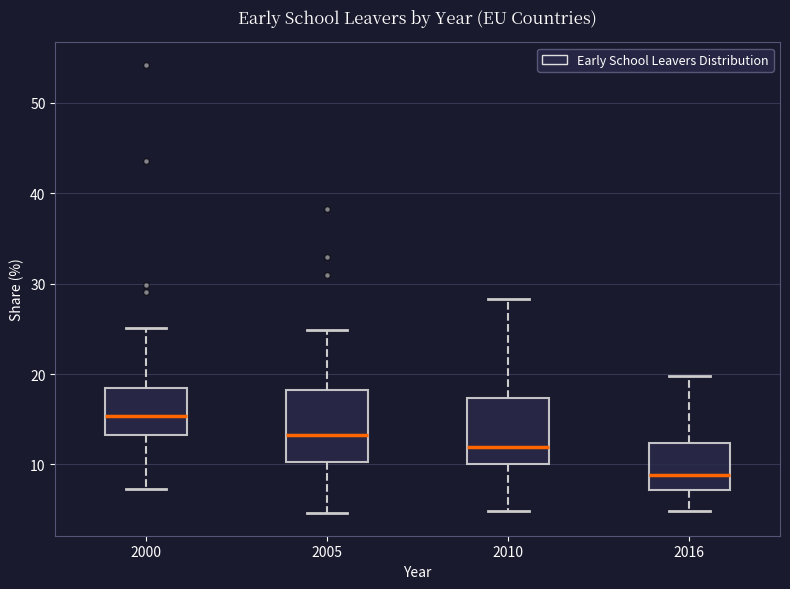

Reading left to right, transcribe this box plot: for each box, give where its median line is, the range the box spans, and where its two whiskers end, as read against the y-axis. The values are not printed on the chart, so give them approximately, as read against the axis.

2000: median 15, box 13 to 19, whiskers 7 to 25
2005: median 13, box 10 to 18, whiskers 5 to 25
2010: median 12, box 10 to 17, whiskers 5 to 28
2016: median 9, box 7 to 12, whiskers 5 to 20